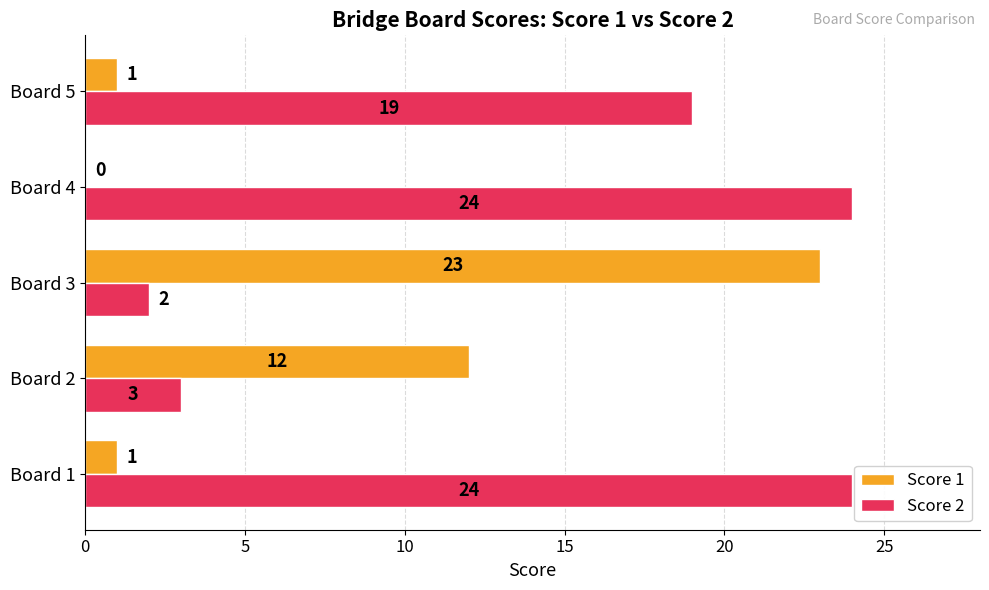

What is the total value across all series at Board 2?

15